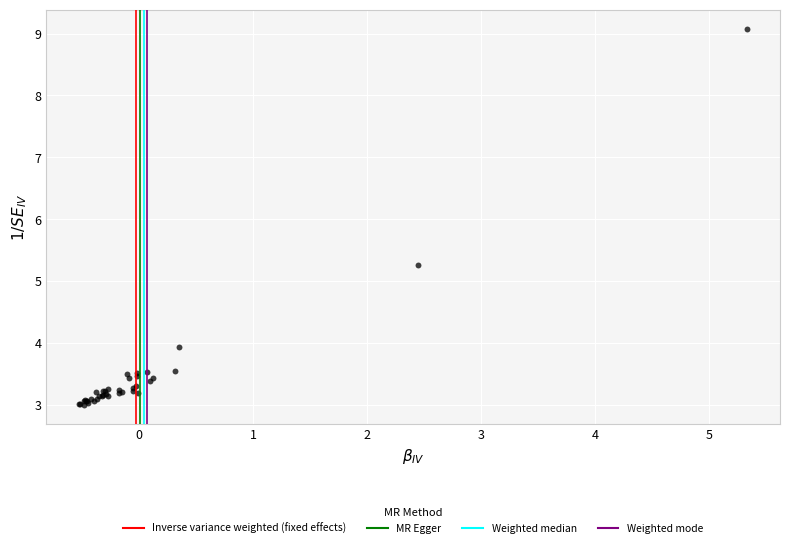

What Y value in the scatter plot is closest to 6?

5.3